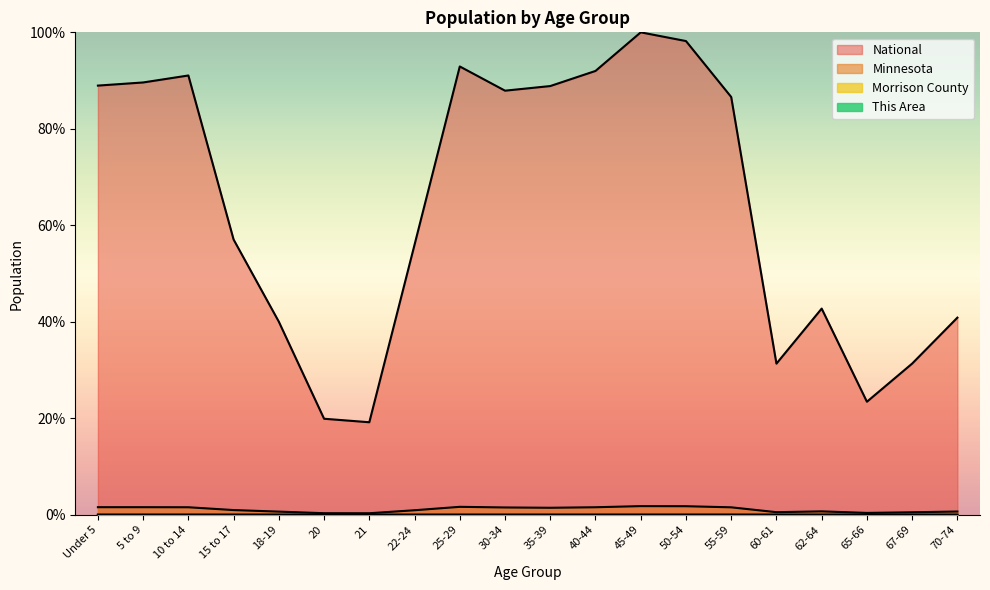

What is the sum of the National values at 18-19 and 35-39?

128.9